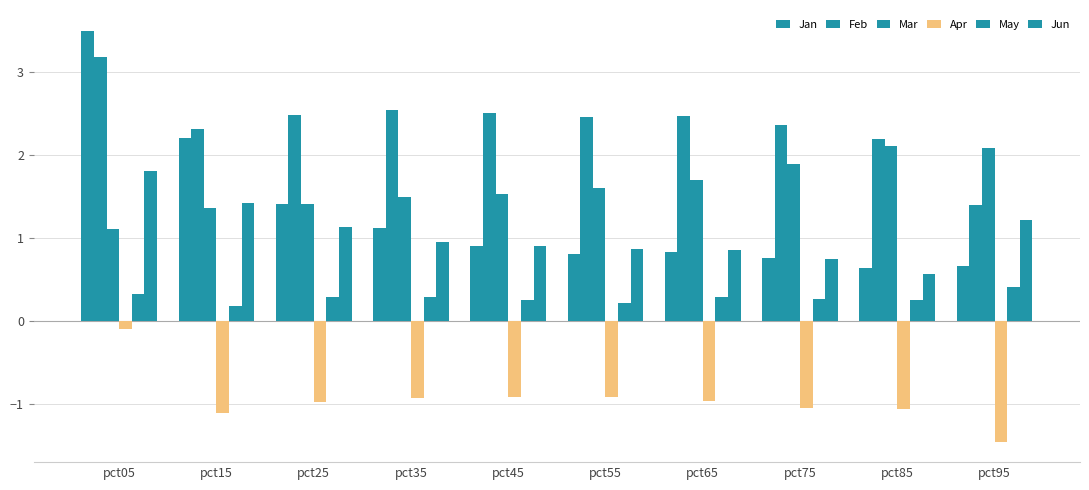

What is the value of the Jan bar at the 4th from the left?

1.1